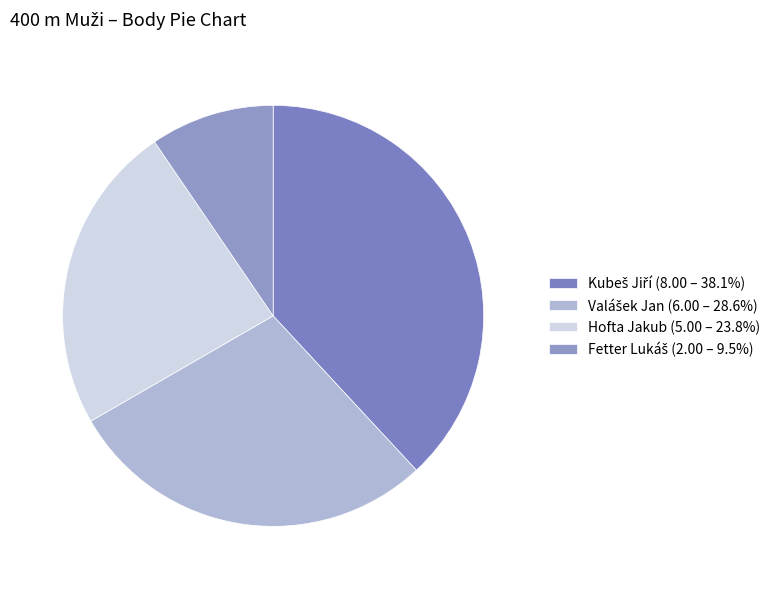

How many slices are in this pie chart?

4